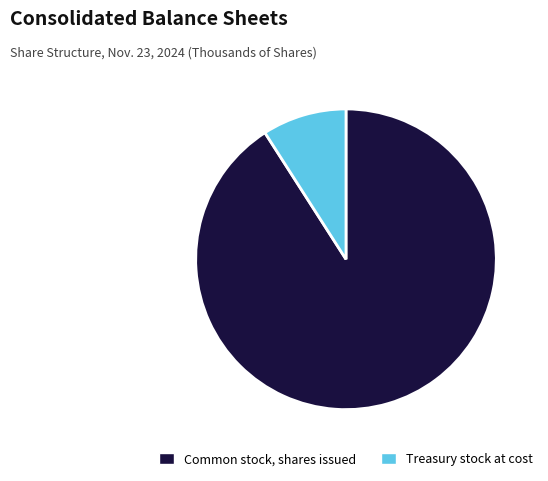

Do Treasury stock at cost and Common stock, shares issued together represent more than half of the pie?

Yes